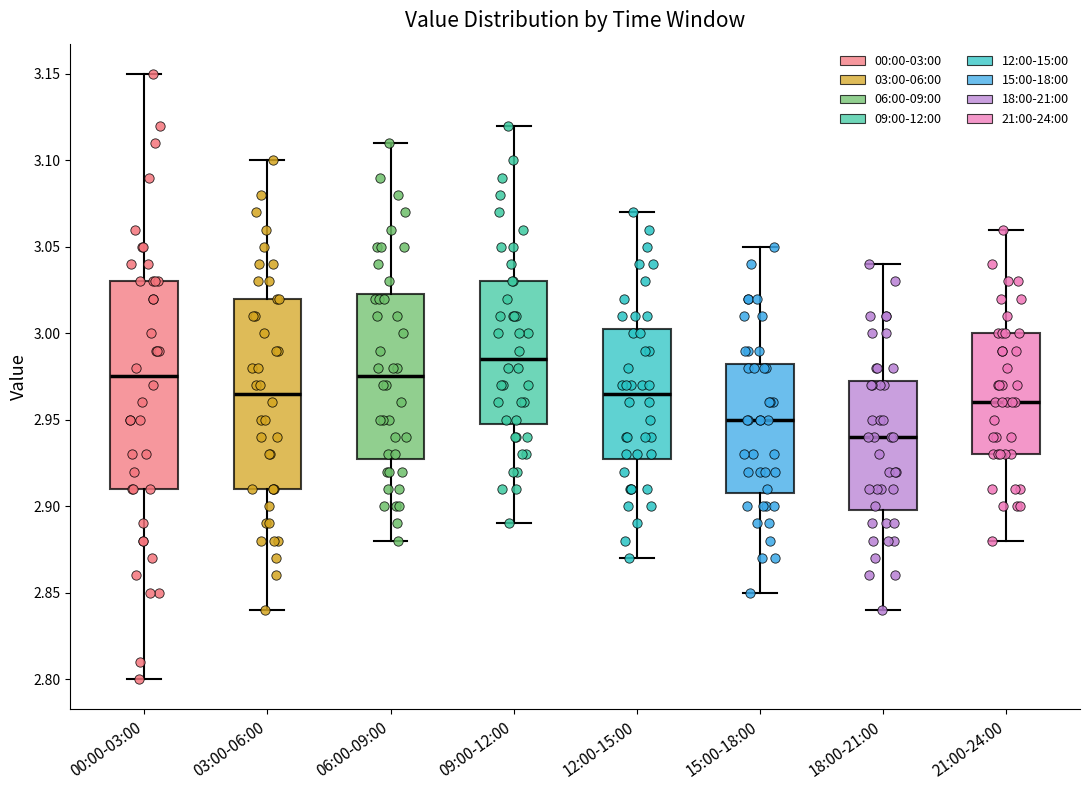

Which box is the tallest, from its lower edge to its upper edge?

00:00-03:00